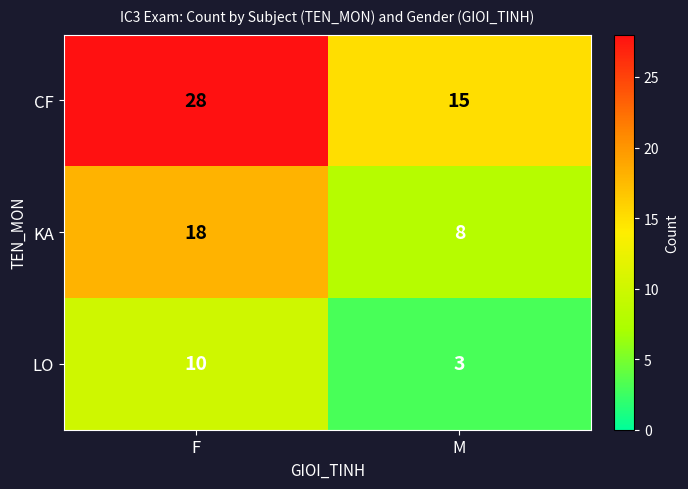

Which series has the largest total across all categories?

CF